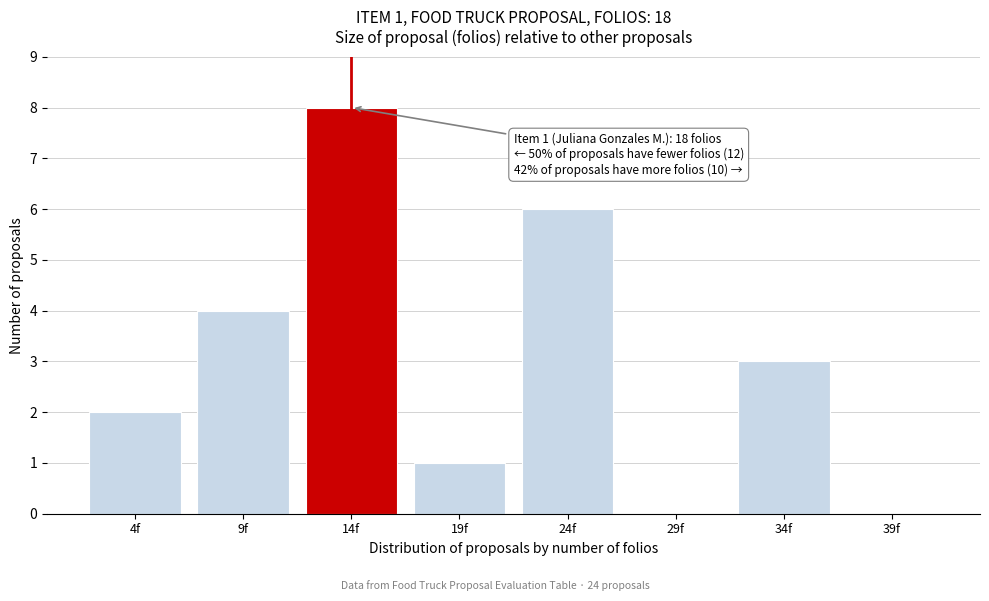

Reading right to left, transcribe all the data shown in this chart.

39f=0	34f=3	29f=0	24f=6	19f=1	14f=8	9f=4	4f=2